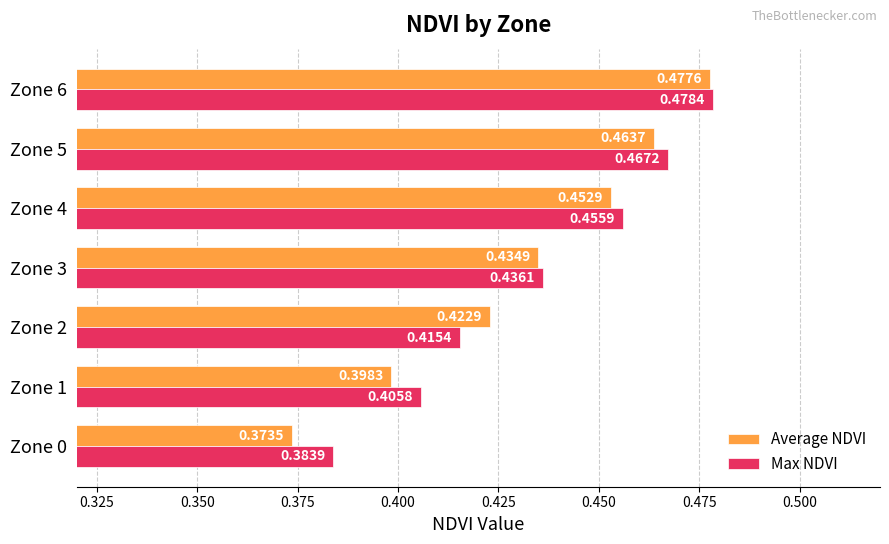

At how many categories does at least one series exceed 0?

7